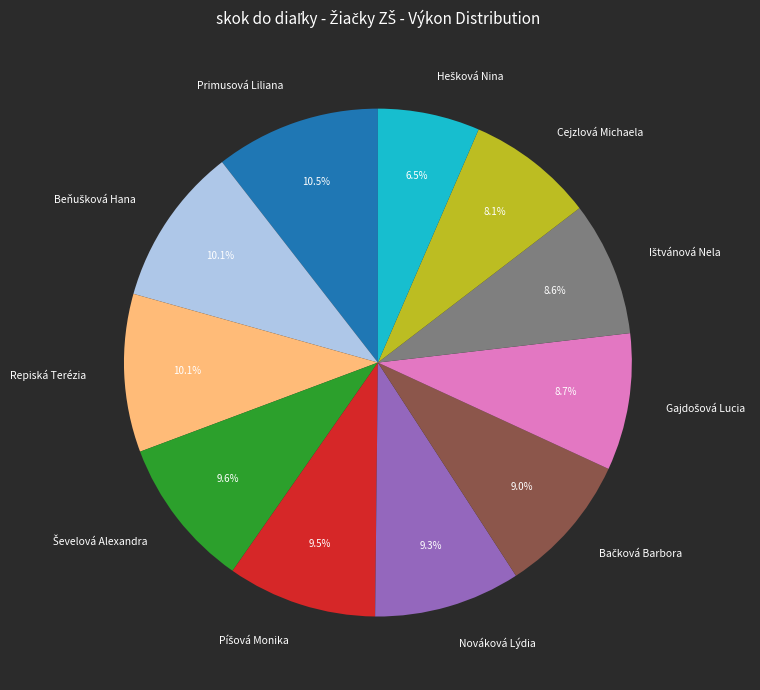

Is there a majority slice in this chart?

No